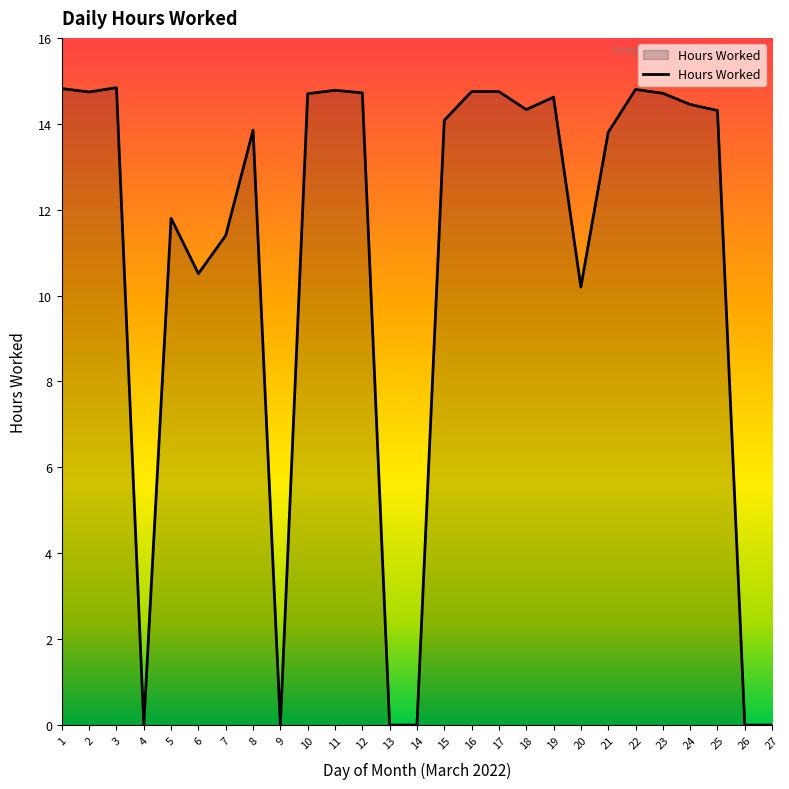

What is the change in value from 5 to 10?

+2.9